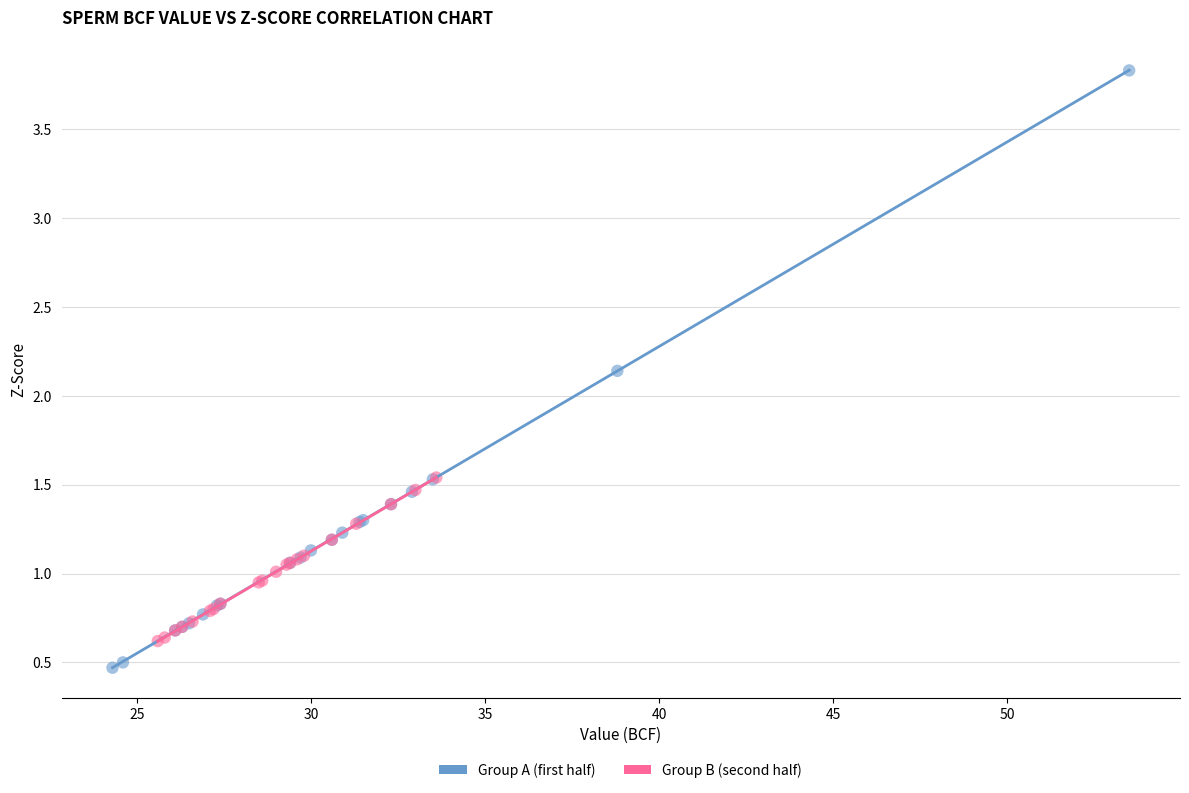

What are all the series names shown in the legend?

Group A (first half), Group B (second half)